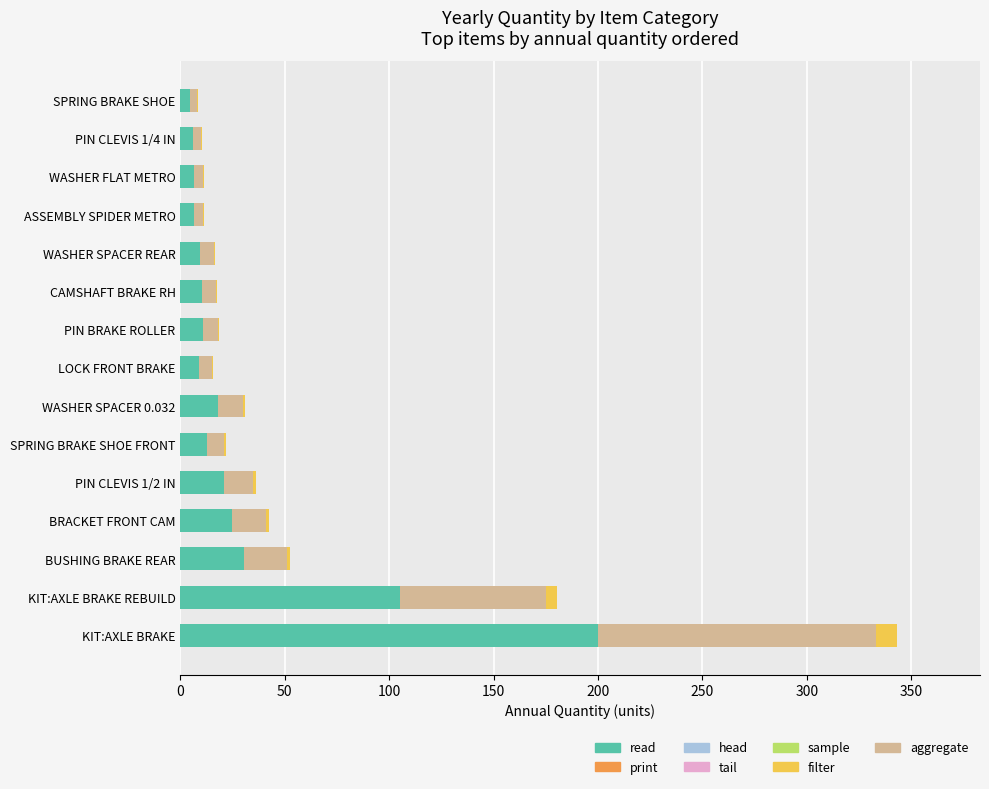

The read series shows 12.6 at SPRING BRAKE SHOE FRONT. True or false?

True